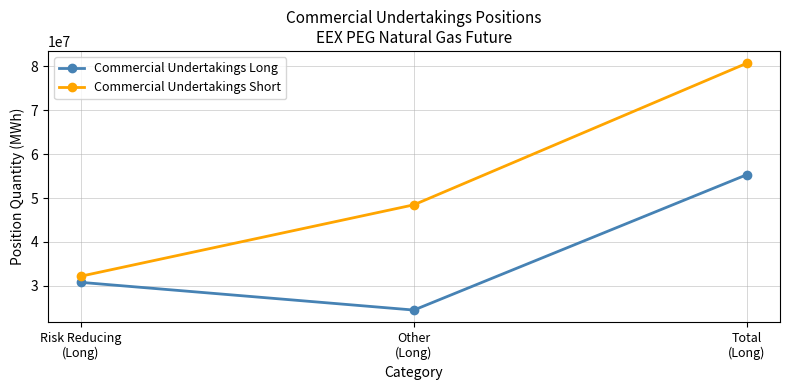

What are all the series names shown in the legend?

Commercial Undertakings Long, Commercial Undertakings Short